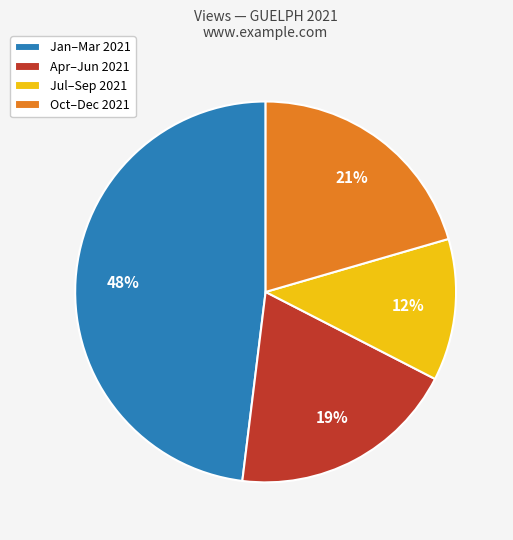

Which slice is the smallest?

Jul–Sep 2021